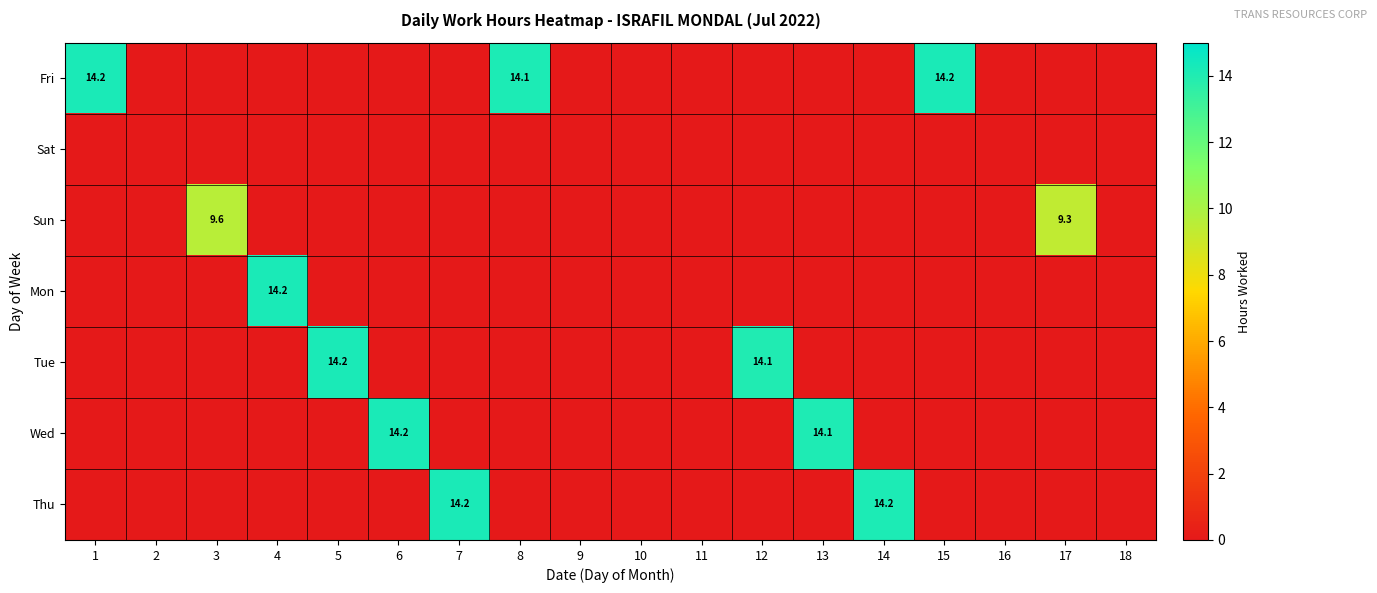

Which category has the highest value across all series?

4